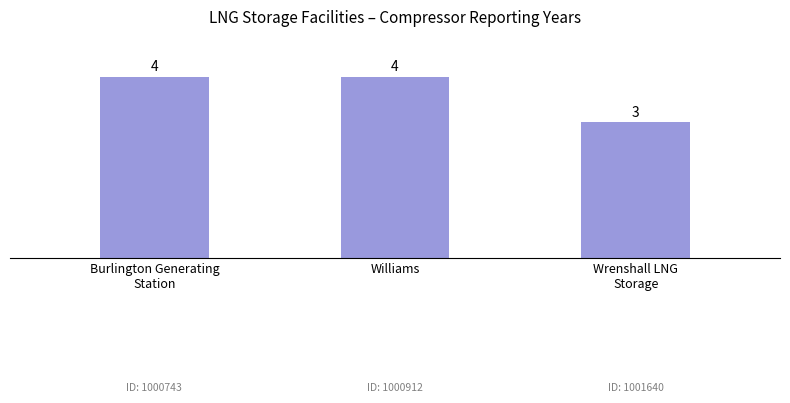

What is the minimum value shown in the chart?

3